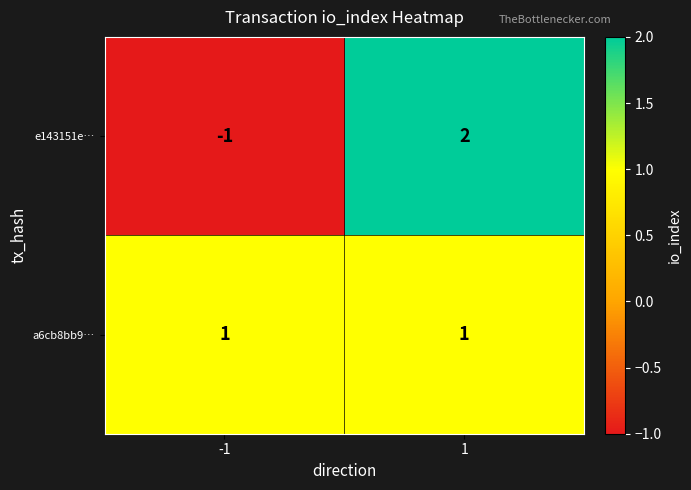

What is the spread (max minus min) of values at -1?

2